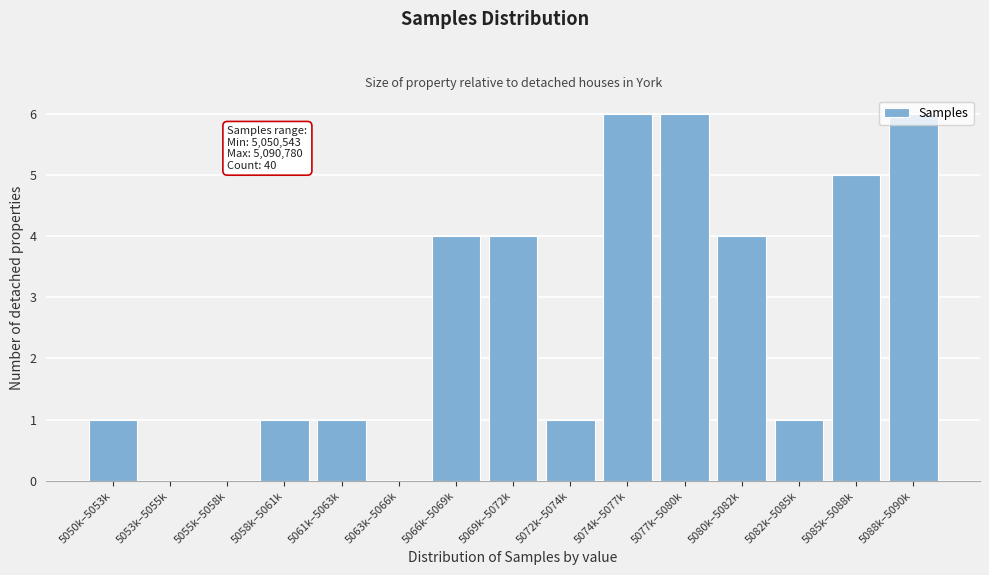

The chart shows a value of 1 at 5050k–5053k. True or false?

True